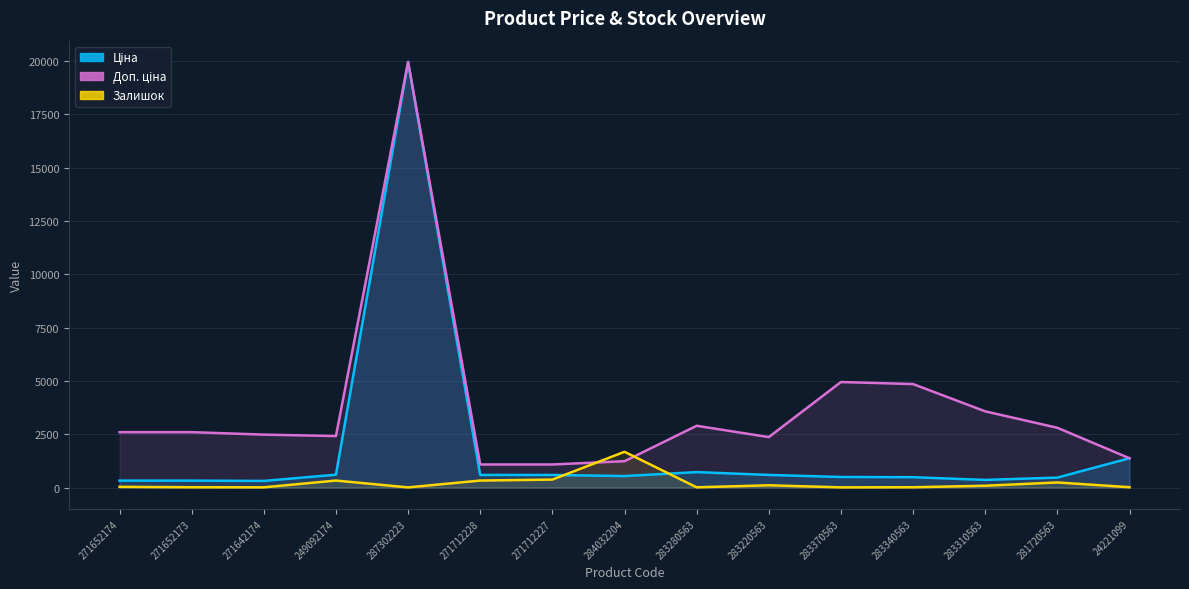

List the series in order of their overall mean, lowest first.

Залишок, Ціна, Доп. ціна